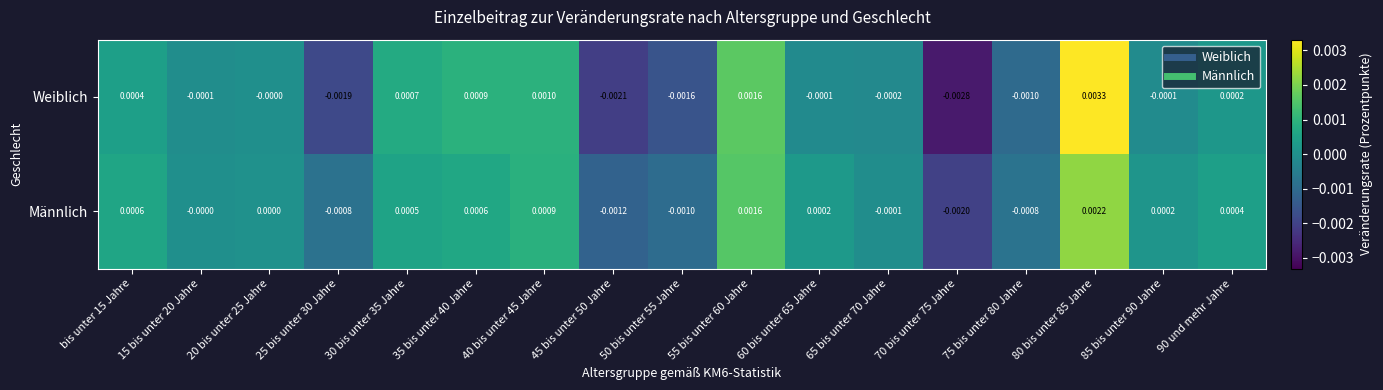

How many categories are shown in the chart?

17